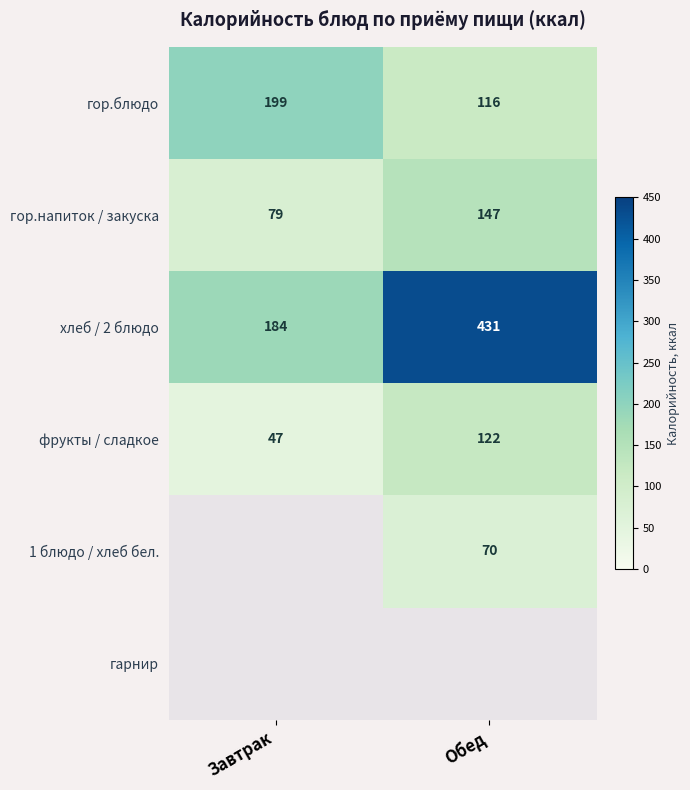

What is the difference between the maximum and minimum values in the фрукты / сладкое series?

75